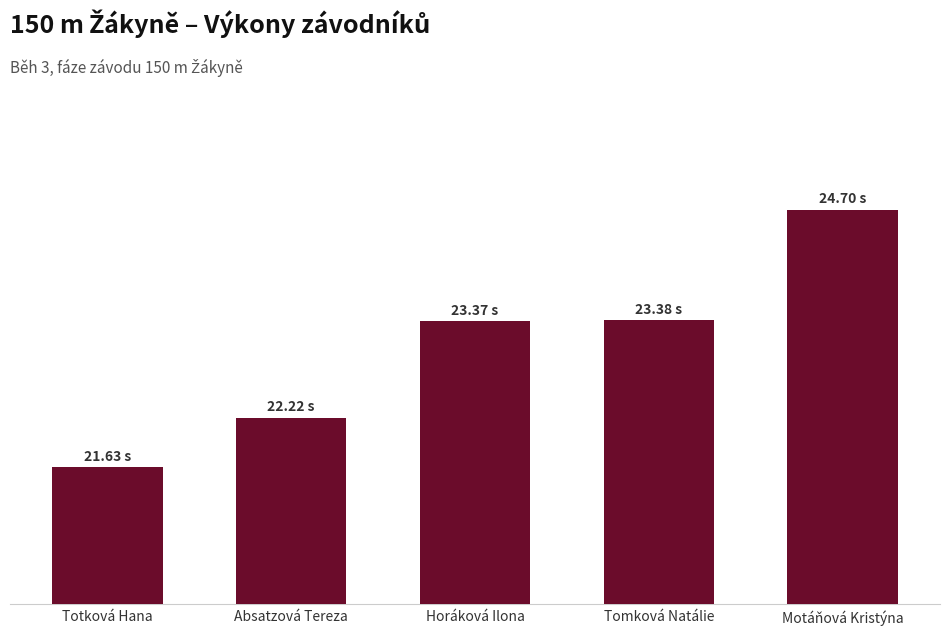

List the labels in order of value, smallest first.

Totková Hana, Absatzová Tereza, Horáková Ilona, Tomková Natálie, Motáňová Kristýna